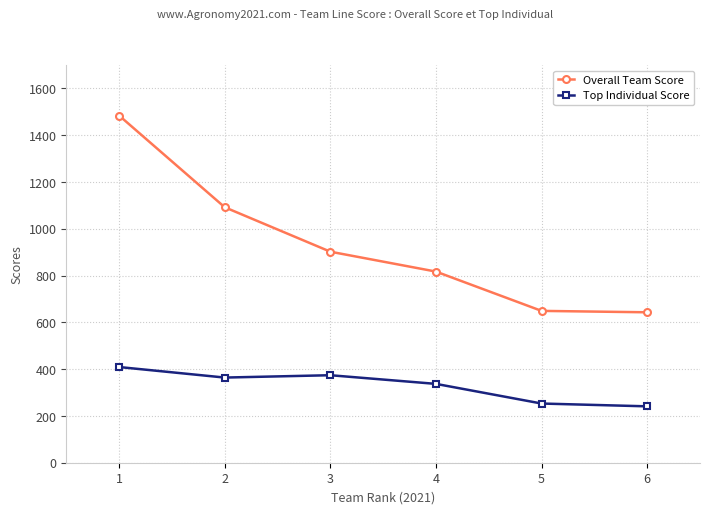

The Top Individual Score series shows 337 at 4. True or false?

True